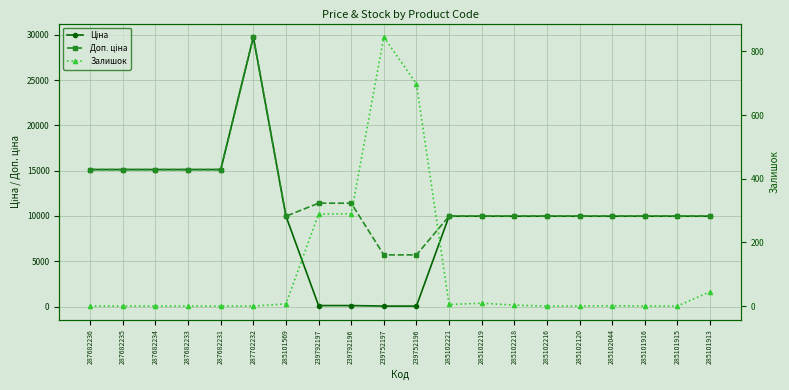

What is the label of the 1st point from the left?

287682236